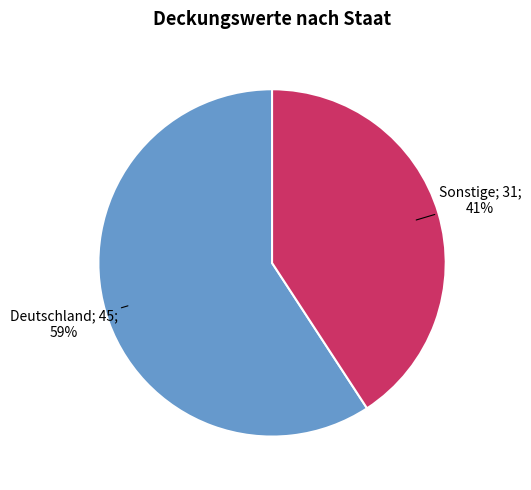

Does any single category account for the majority?

Yes